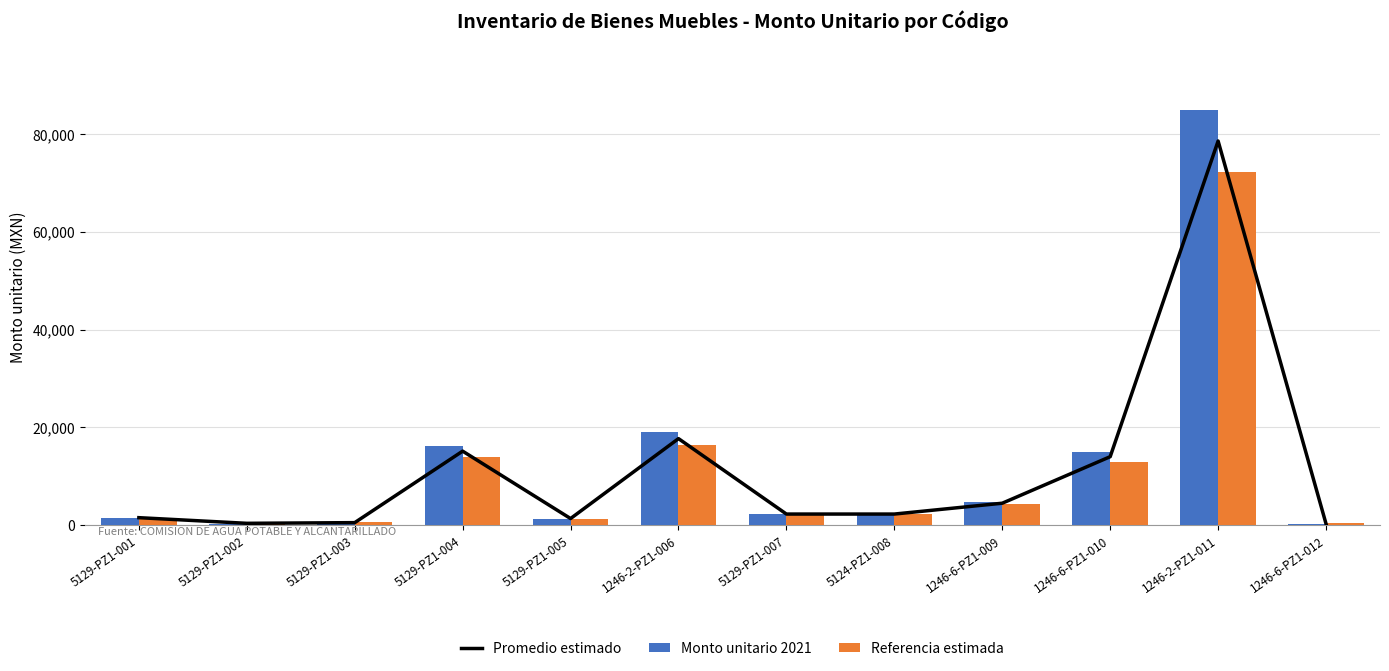

List the series in order of their overall mean, highest first.

Monto unitario 2021, Promedio estimado, Referencia estimada